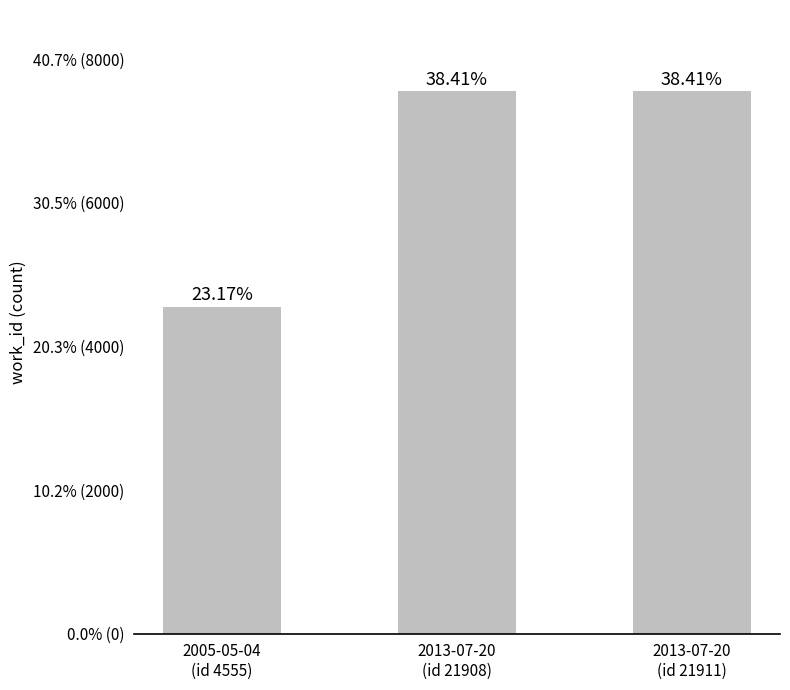

At which label is the value closest to 6053?

2005-05-04
(id 4555)